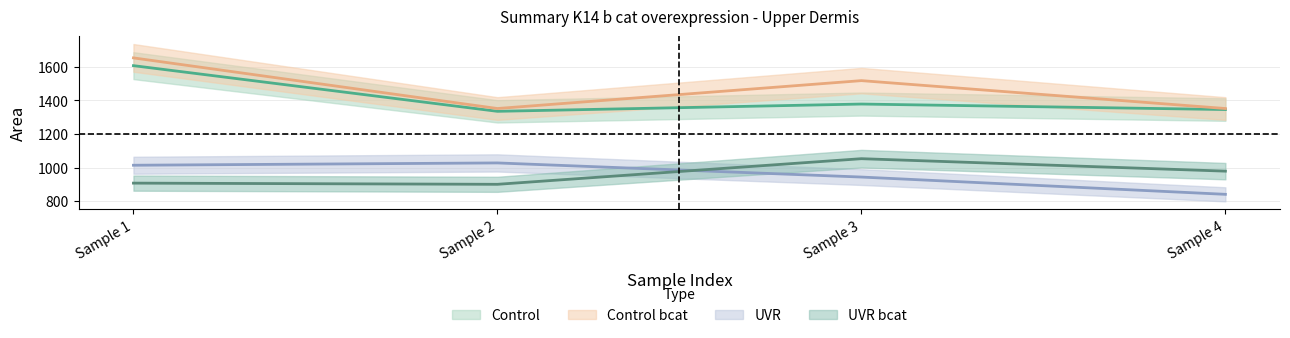

Where is Control bcat nearest to the value 1502?

Sample 3